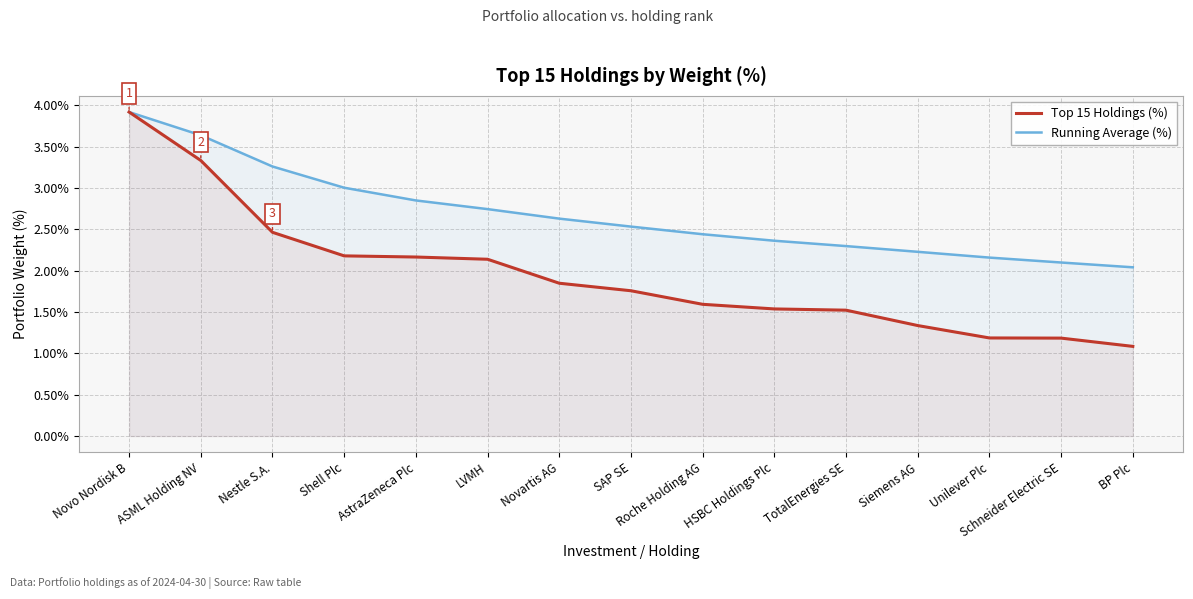

The Top 15 Holdings (%) series shows 3.6 at Shell Plc. True or false?

False